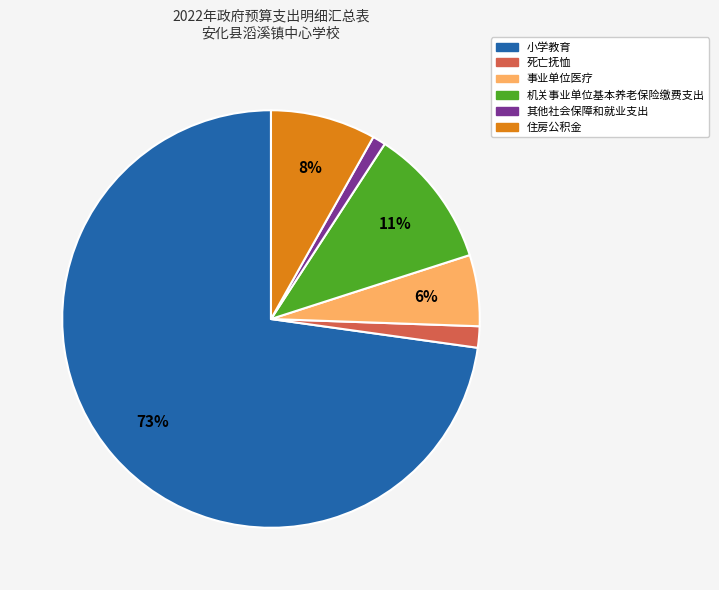

Which slice is the largest?

小学教育